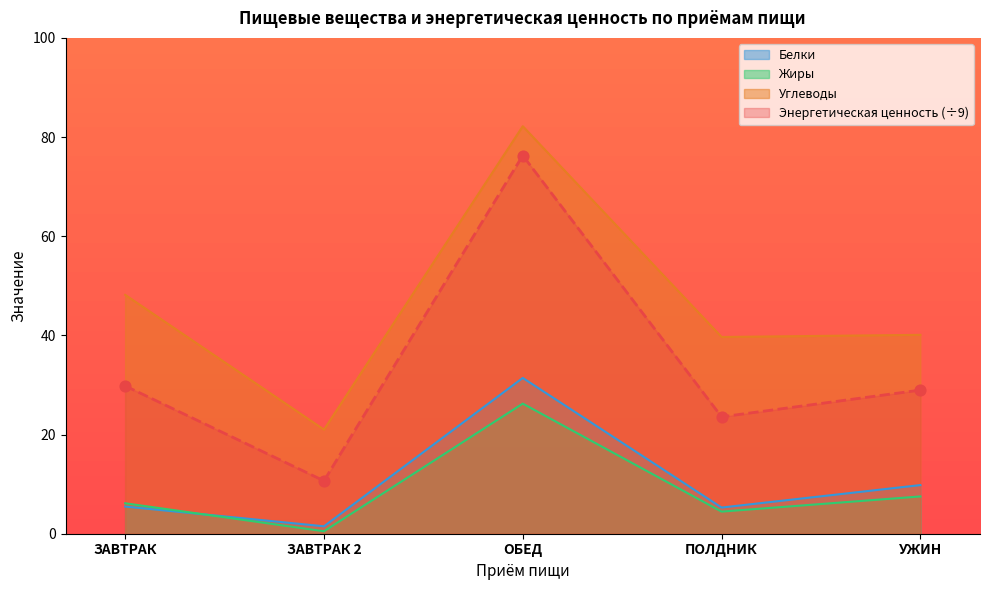

Is the value of Энергетическая ценность at ОБЕД greater than the value of Белки at ОБЕД?

Yes